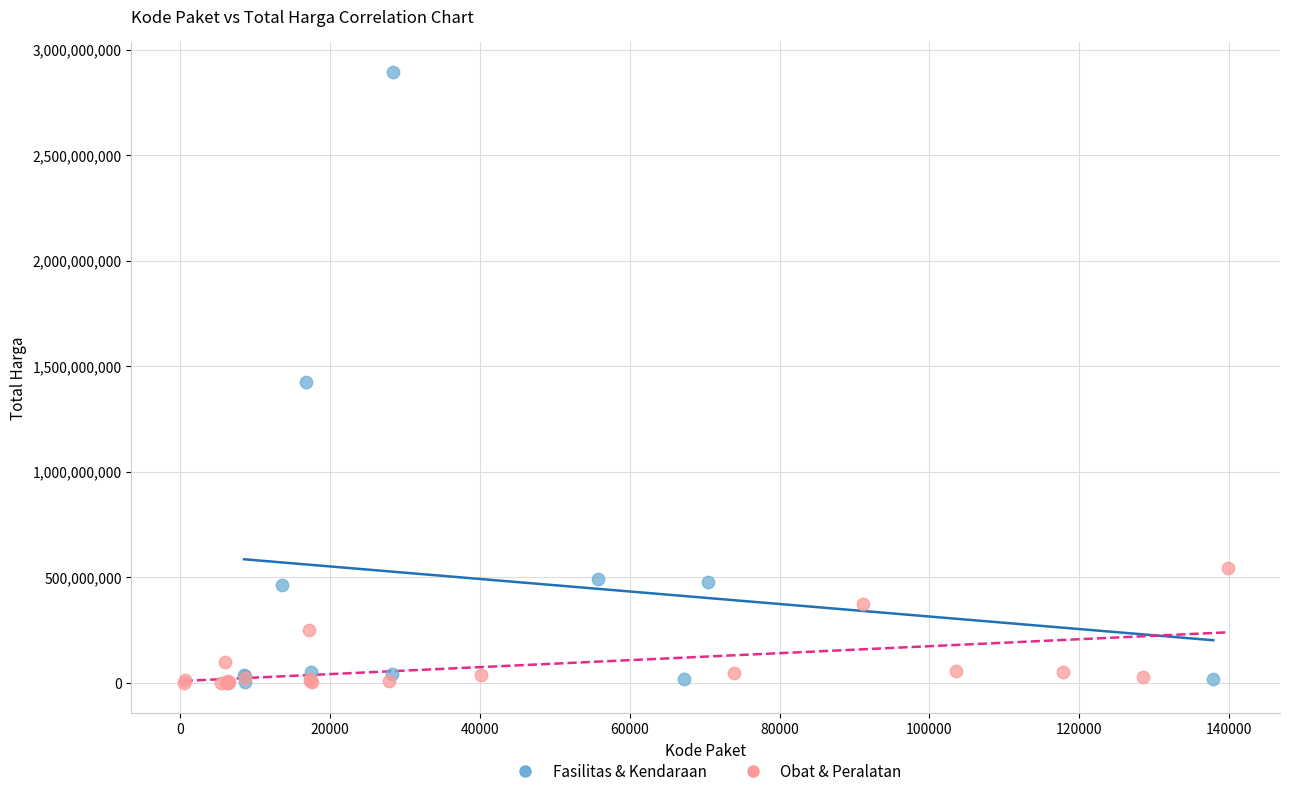

Which series reaches the maximum Y coordinate?

Fasilitas & Kendaraan